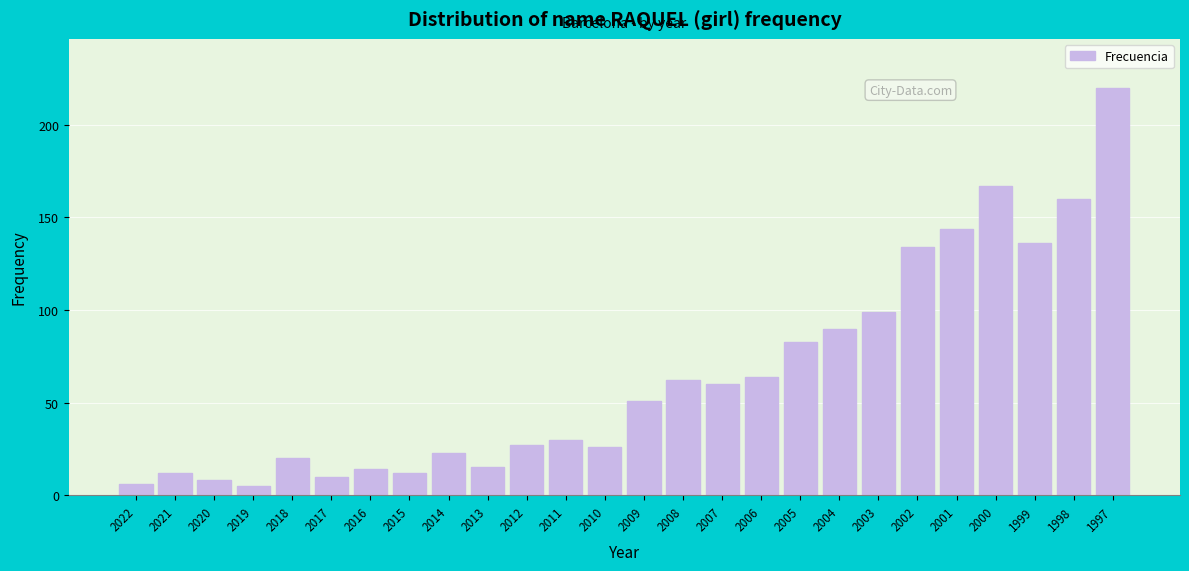

Reading right to left, what are all the values shown in this chart?

1997=220	1998=160	1999=136	2000=167	2001=144	2002=134	2003=99	2004=90	2005=83	2006=64	2007=60	2008=62	2009=51	2010=26	2011=30	2012=27	2013=15	2014=23	2015=12	2016=14	2017=10	2018=20	2019=5	2020=8	2021=12	2022=6